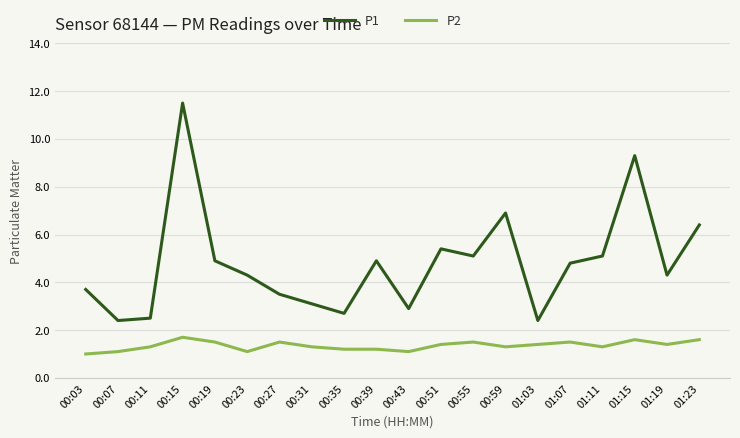

True or false: P2 has more than 2 points higher than both neighbors.

True